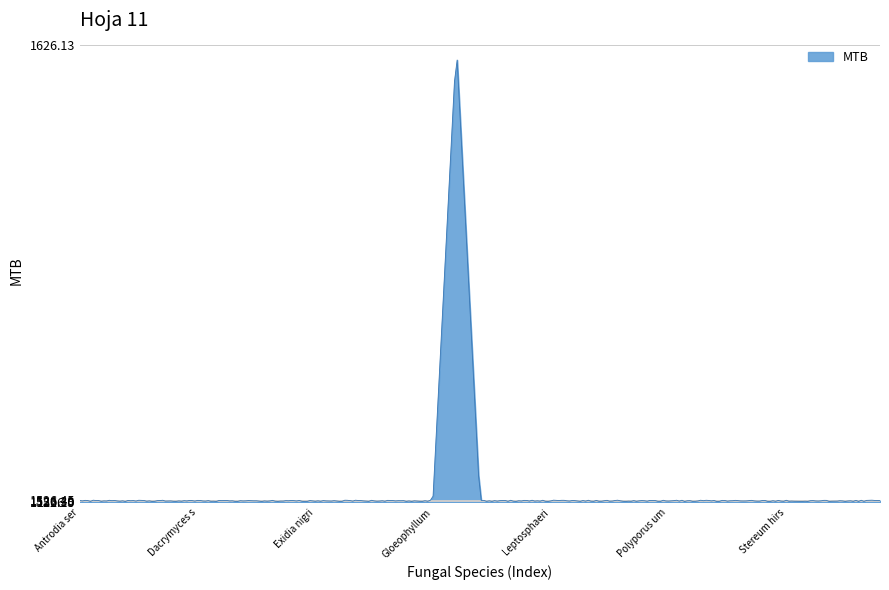

What is the difference between the maximum and minimum values?

96.6